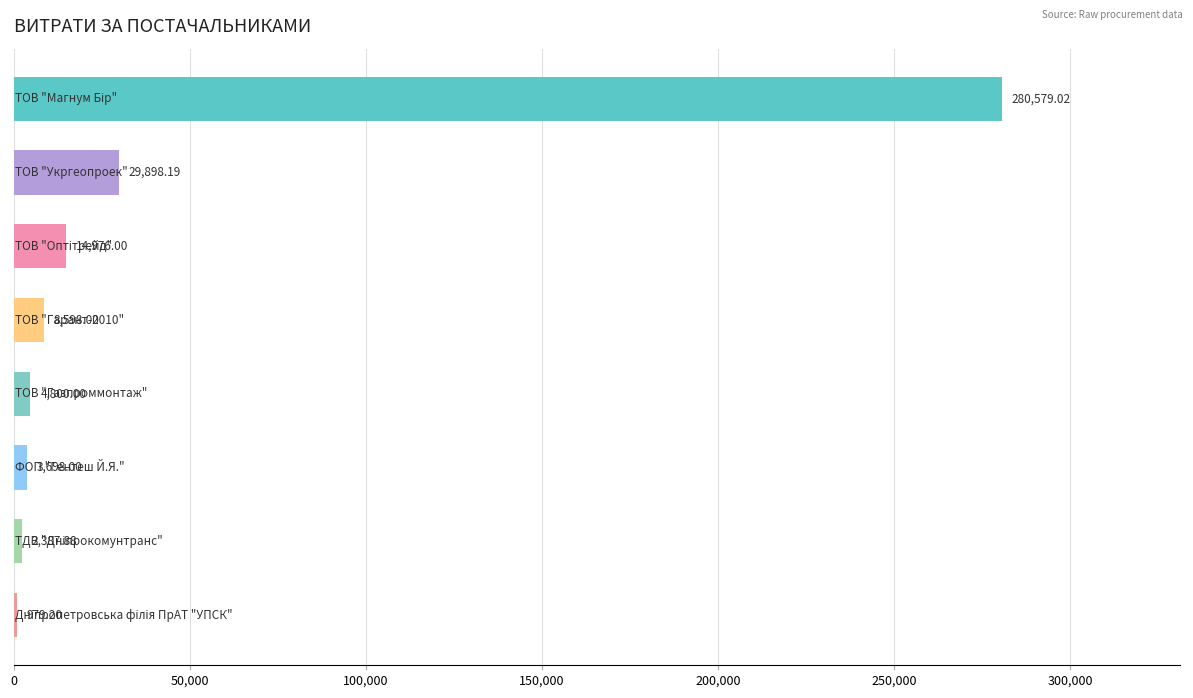

Are the bars horizontal?

Yes